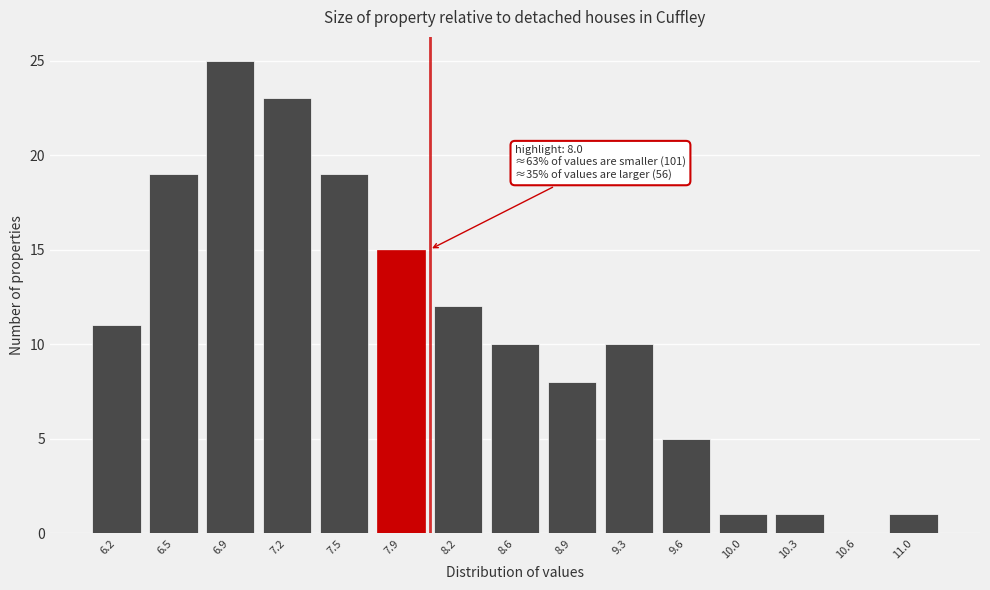

Reading right to left, list all the values displayed in this chart.

11.0=1	10.6=0	10.3=1	10.0=1	9.6=5	9.3=10	8.9=8	8.6=10	8.2=12	7.9=15	7.5=19	7.2=23	6.9=25	6.5=19	6.2=11